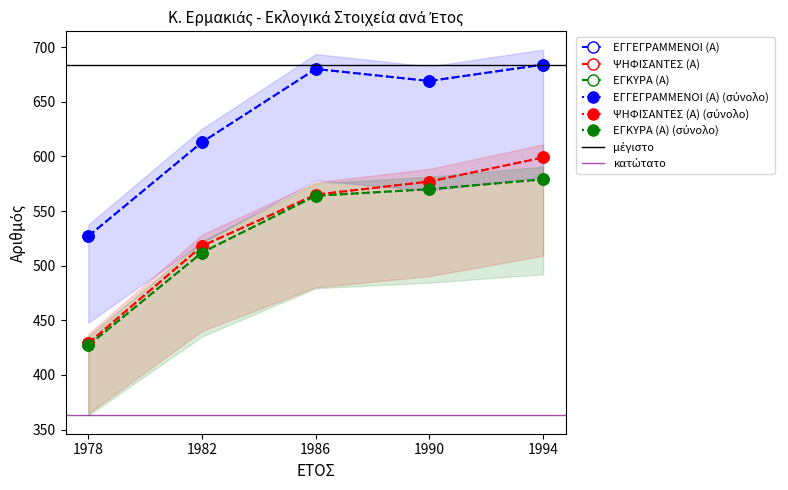

What is the total value across all series at 1978?

1383